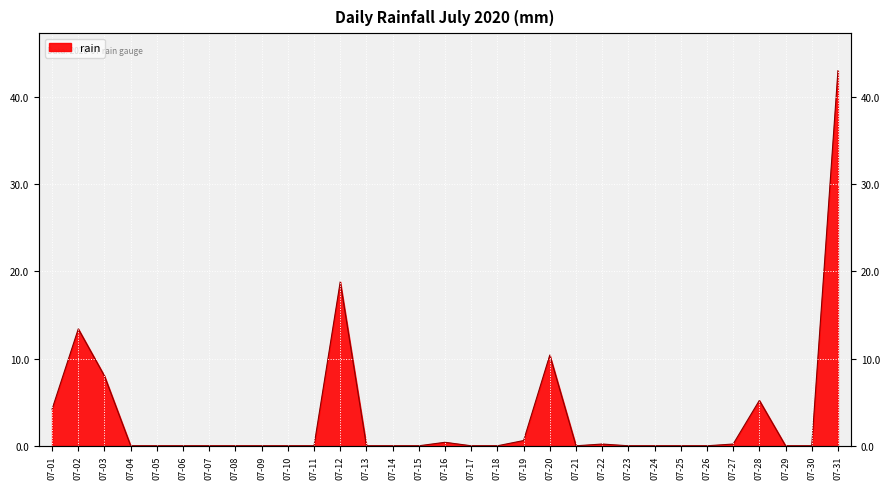

Rank the categories by value from highest to lowest.

07-31, 07-12, 07-02, 07-20, 07-03, 07-28, 07-01, 07-19, 07-16, 07-22, 07-27, 07-04, 07-05, 07-06, 07-07, 07-08, 07-09, 07-10, 07-11, 07-13, 07-14, 07-15, 07-17, 07-18, 07-21, 07-23, 07-24, 07-25, 07-26, 07-29, 07-30